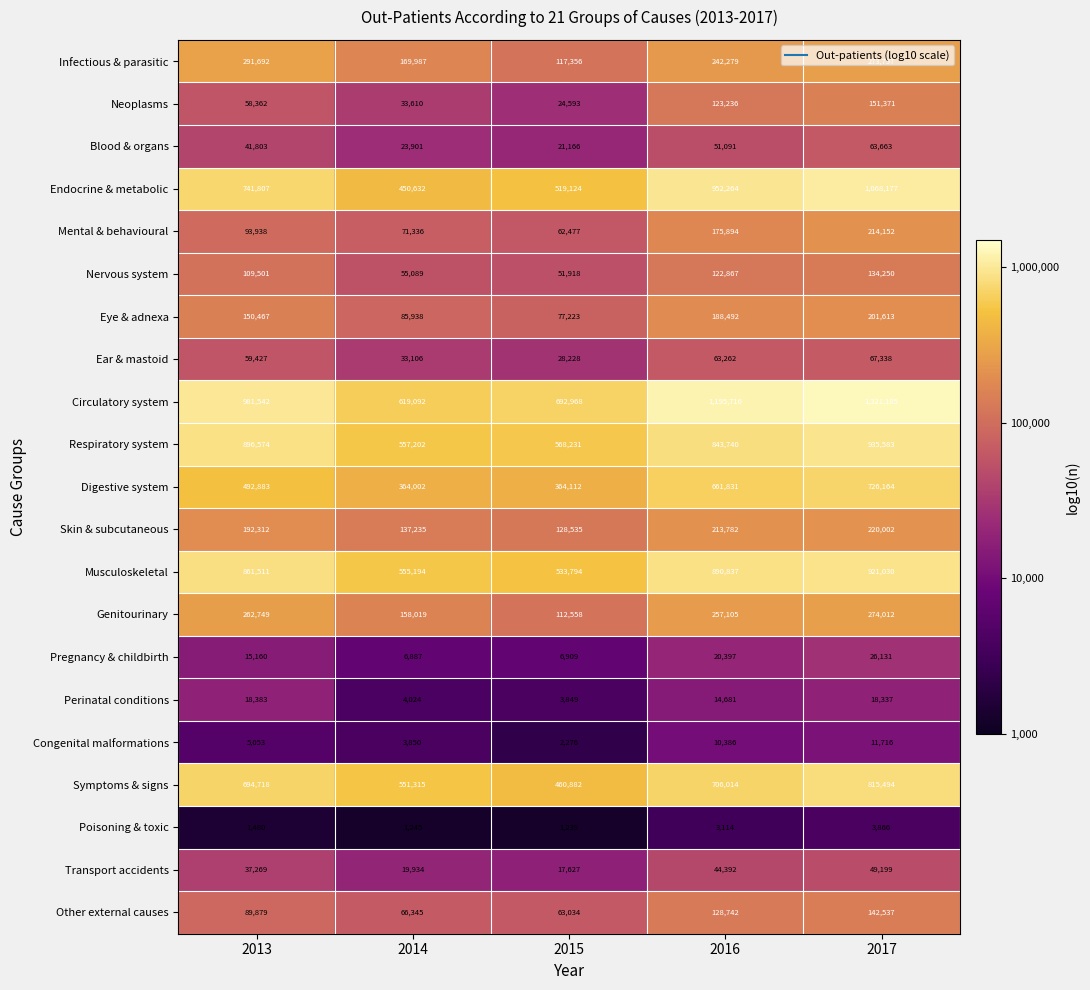

Read the Neoplasms value at 2017.

151371